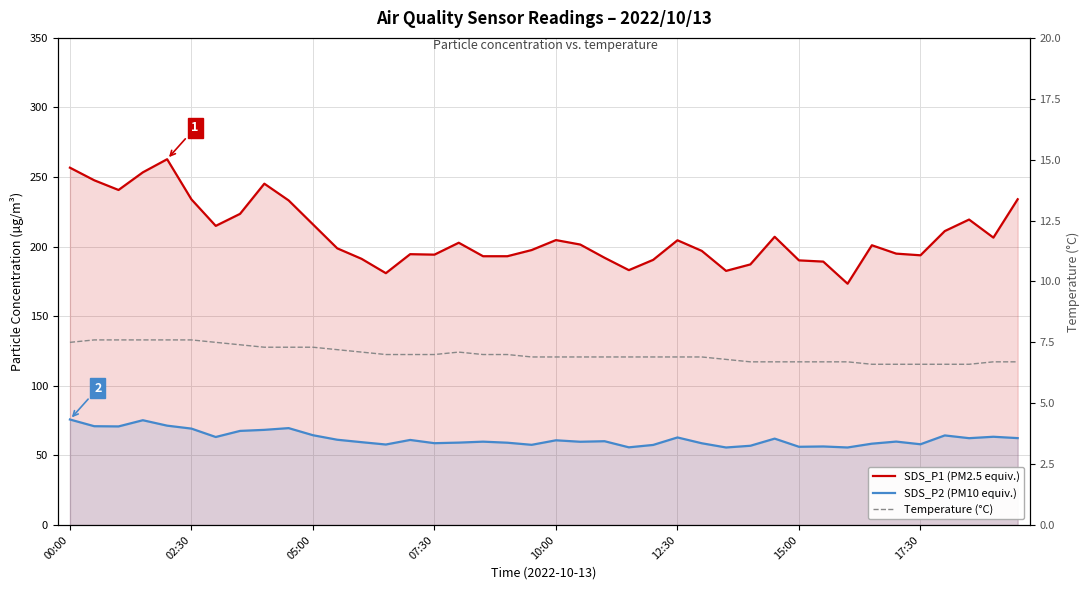

Which series changed the most between 20 and 34?

SDS_P1 (PM2.5 equiv.)